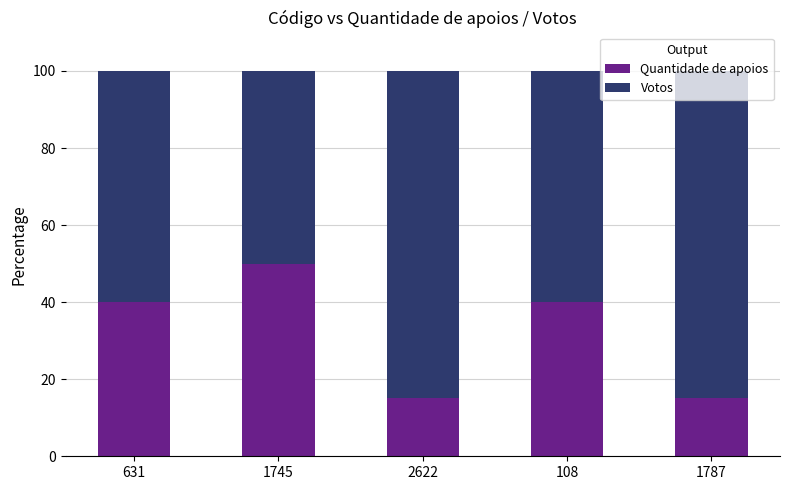

The Quantidade de apoios series shows 15 at 1787. True or false?

True